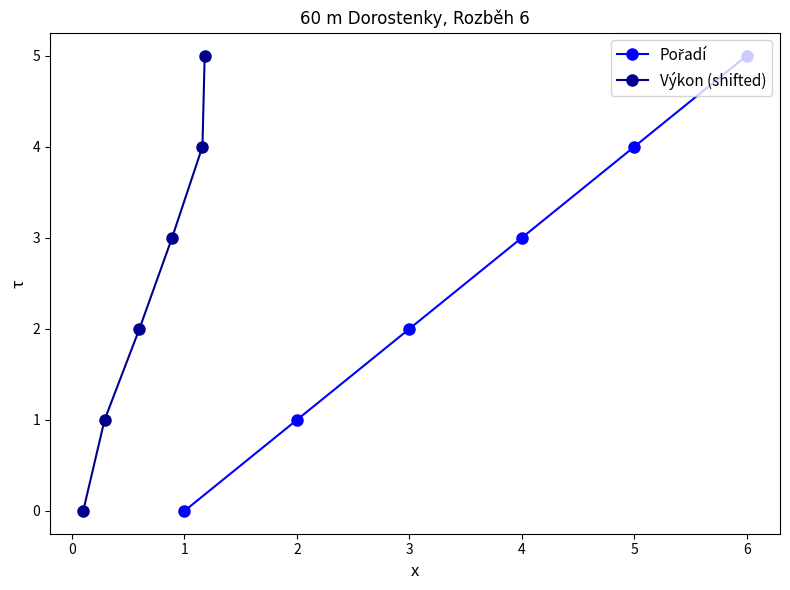

True or false: Pořadí has a value of 4 at 2.

False